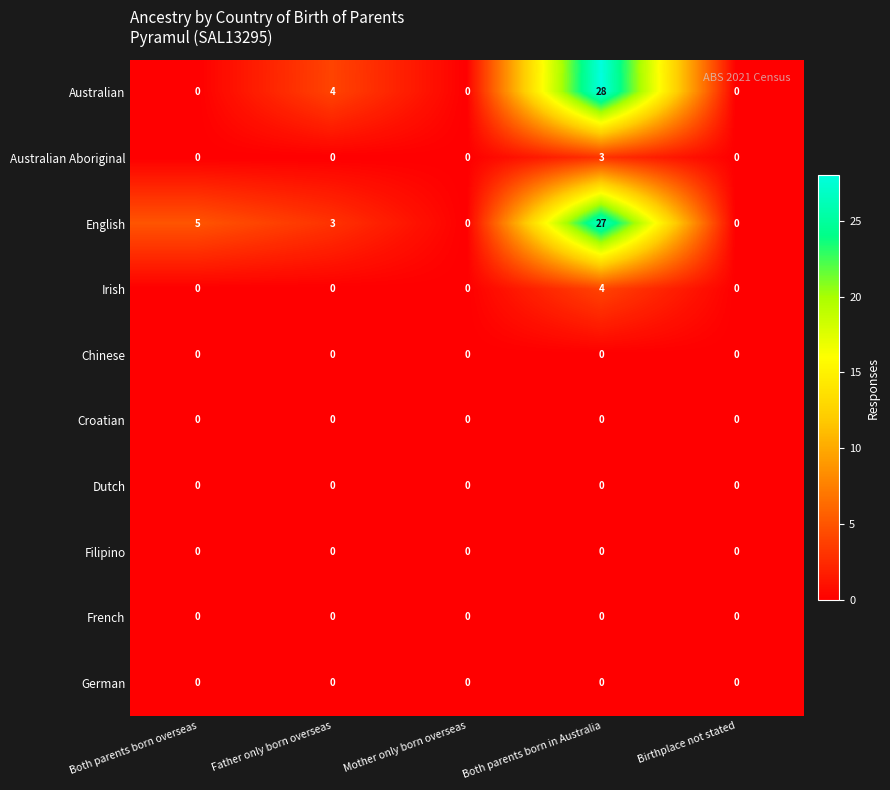

What is the difference between the maximum and minimum values in the English series?

27